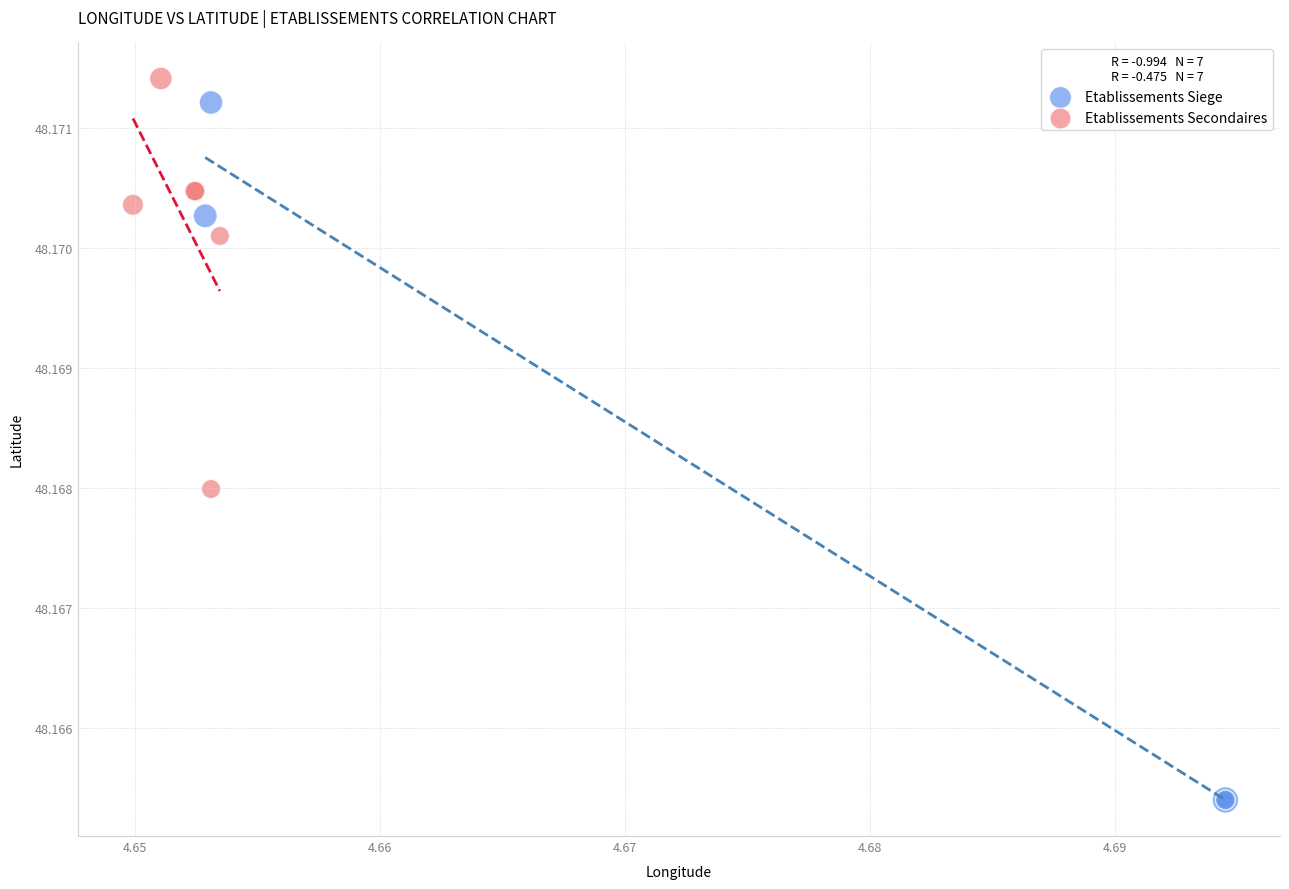

Which series has the widest spread of Y values?

Etablissements Siege